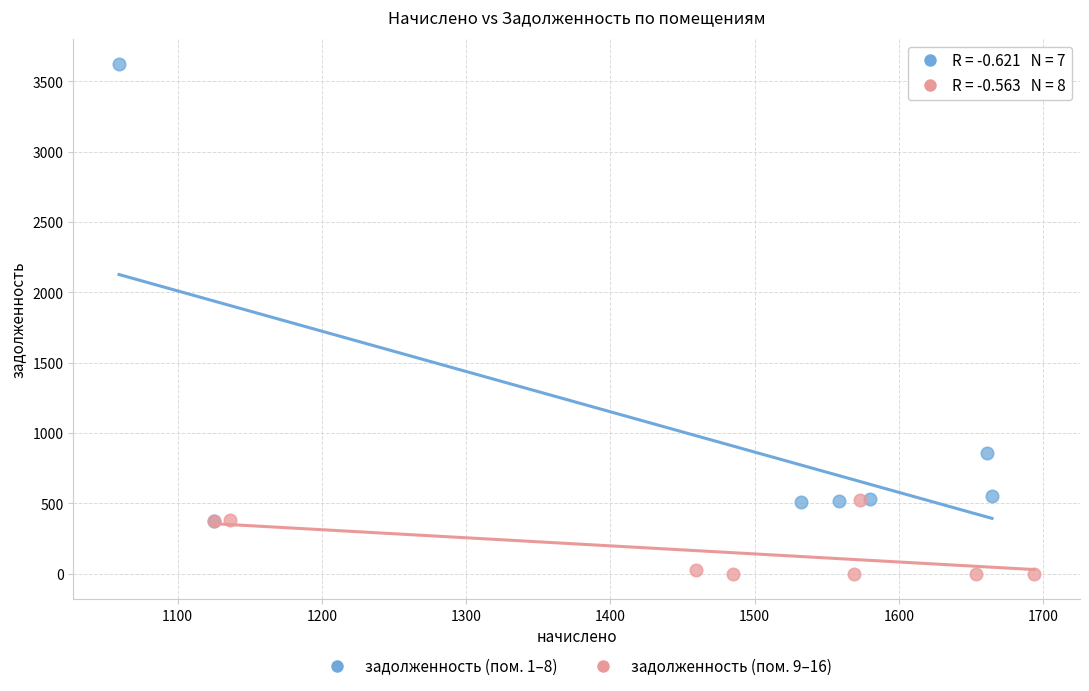

Which series contains the lowest Y value?

задолженность (пом. 9–16)